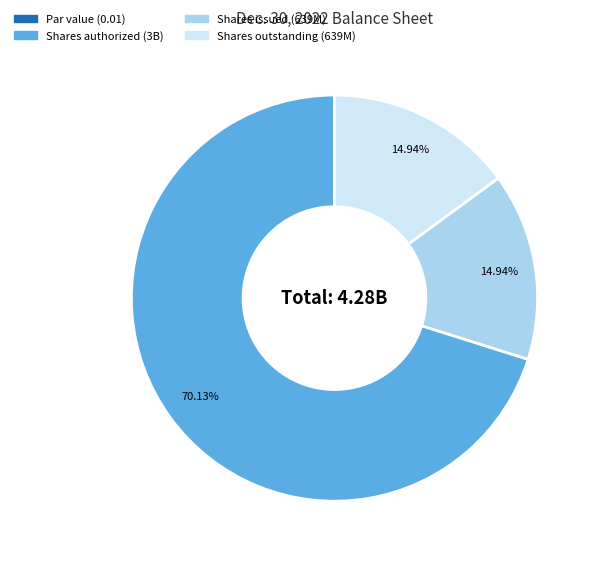

Between Shares issued (639M) and Shares authorized (3B), which is larger?

Shares authorized (3B)